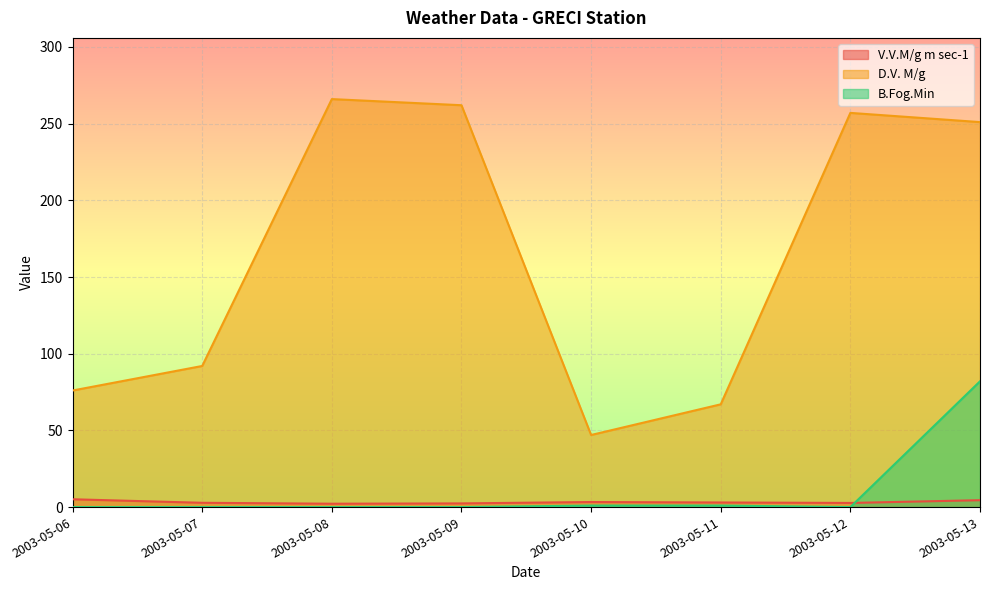

Does the chart display data point markers on the line(s)?

No